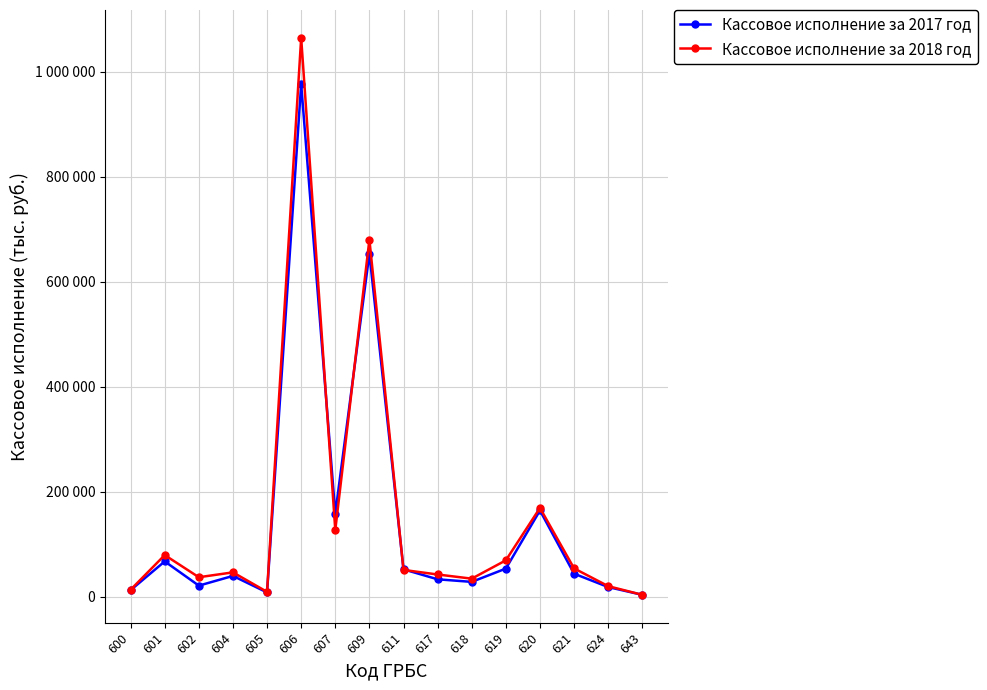

Is the value of Кассовое исполнение за 2018 год at 601 greater than the value of Кассовое исполнение за 2017 год at 643?

Yes